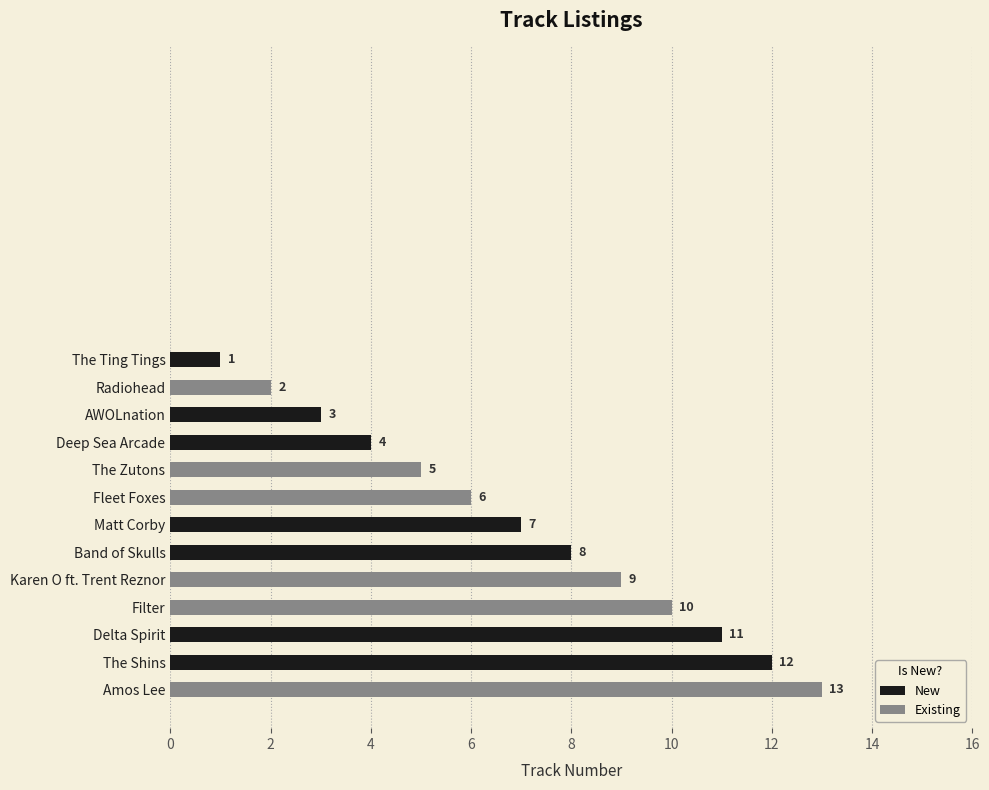

What is the ratio of the value at Deep Sea Arcade to the value at Radiohead?

2.0